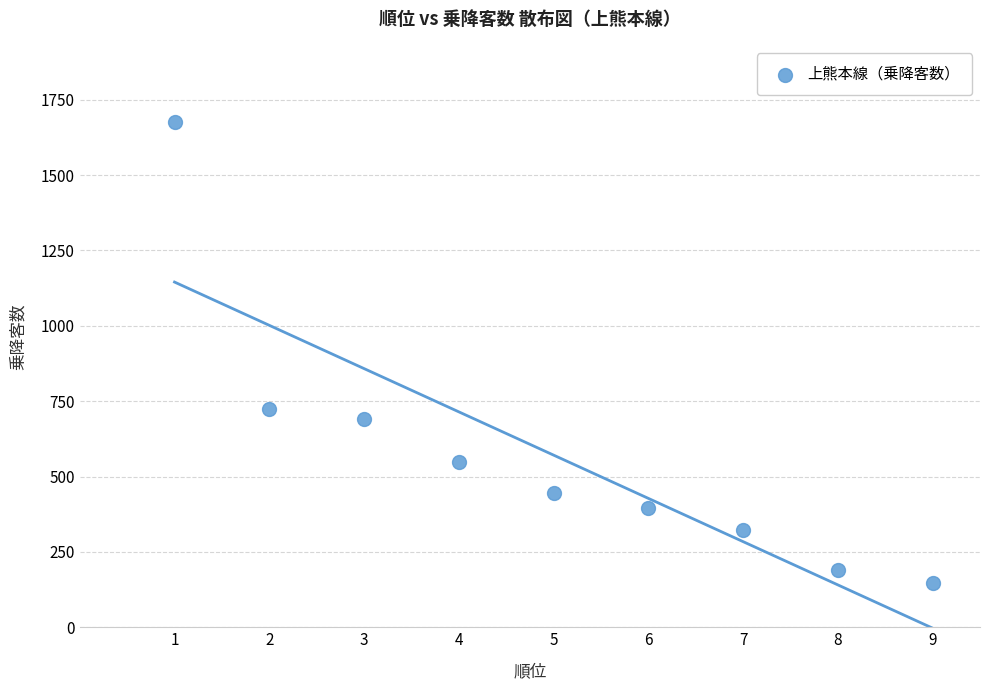

What is the average X value?

5